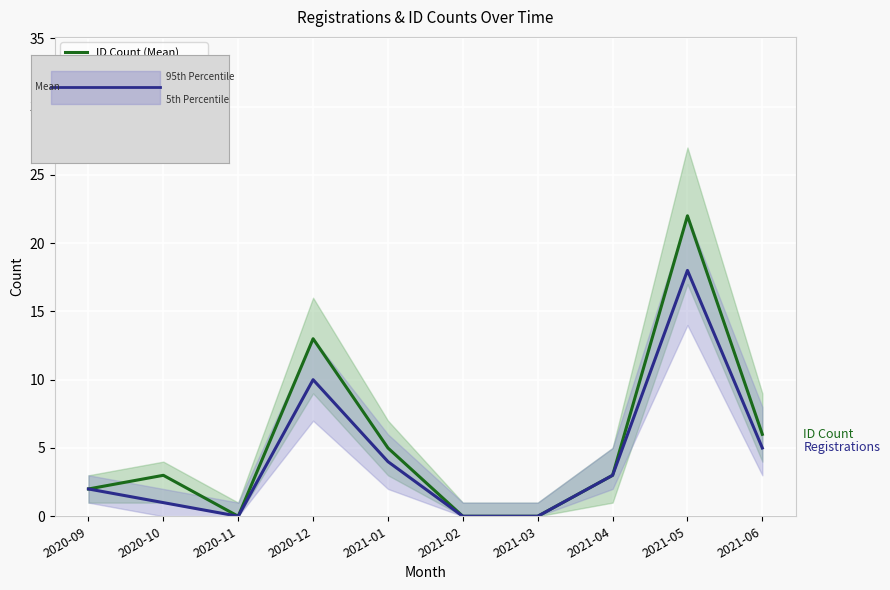

Between 2020-12 and 2021-01, which series saw the biggest shift?

ID Count (Mean)